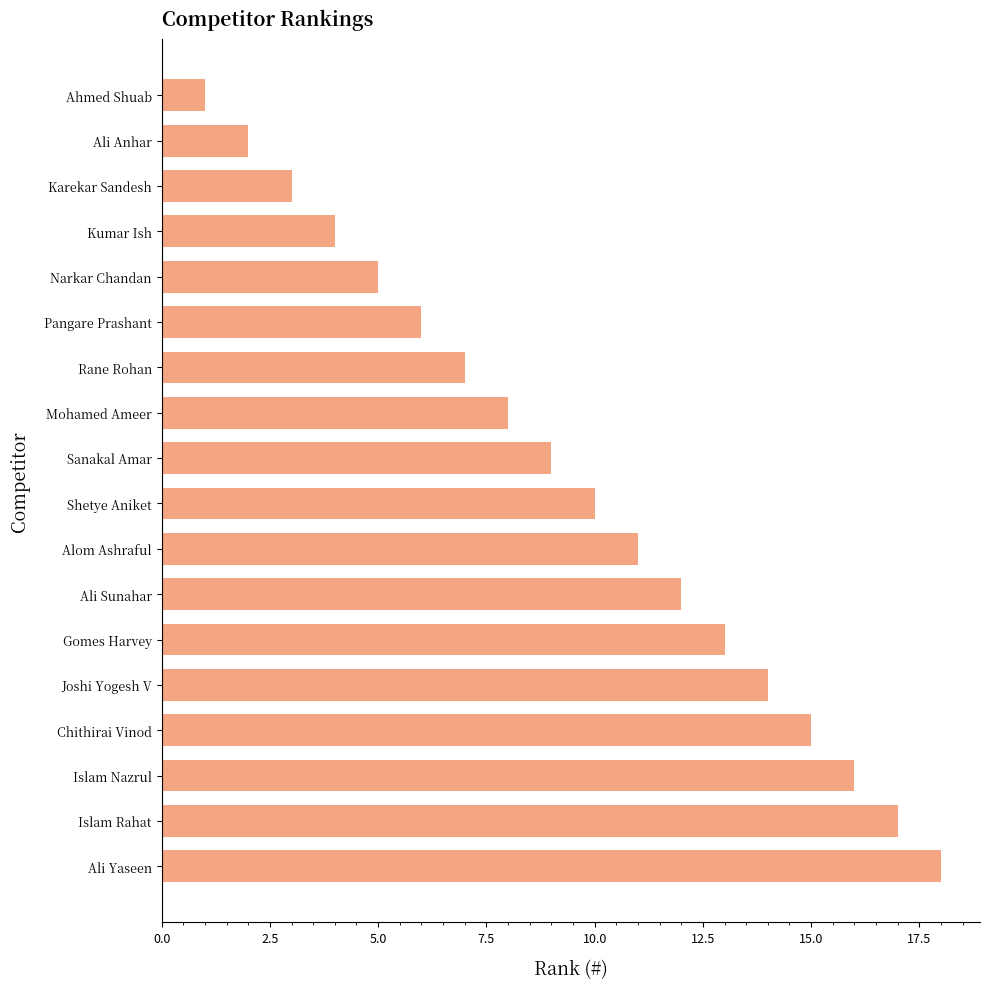

What is the smallest value displayed?

1